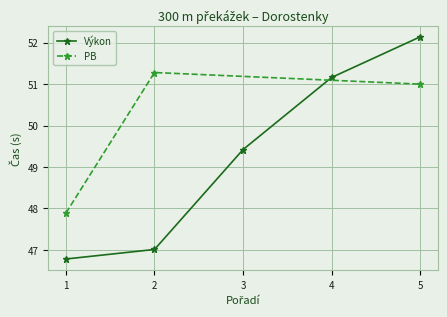

Where is Výkon nearest to the value 49?

3